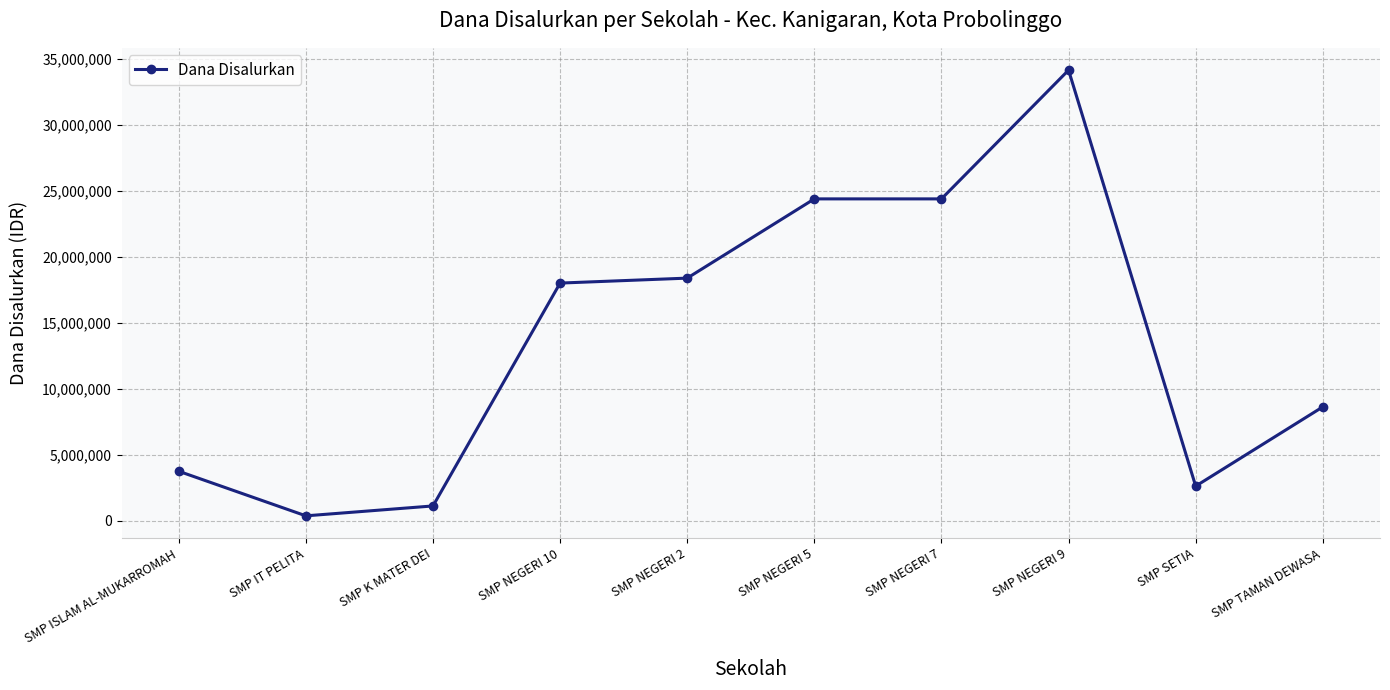

What is the label of the 9th point from the right?

SMP IT PELITA